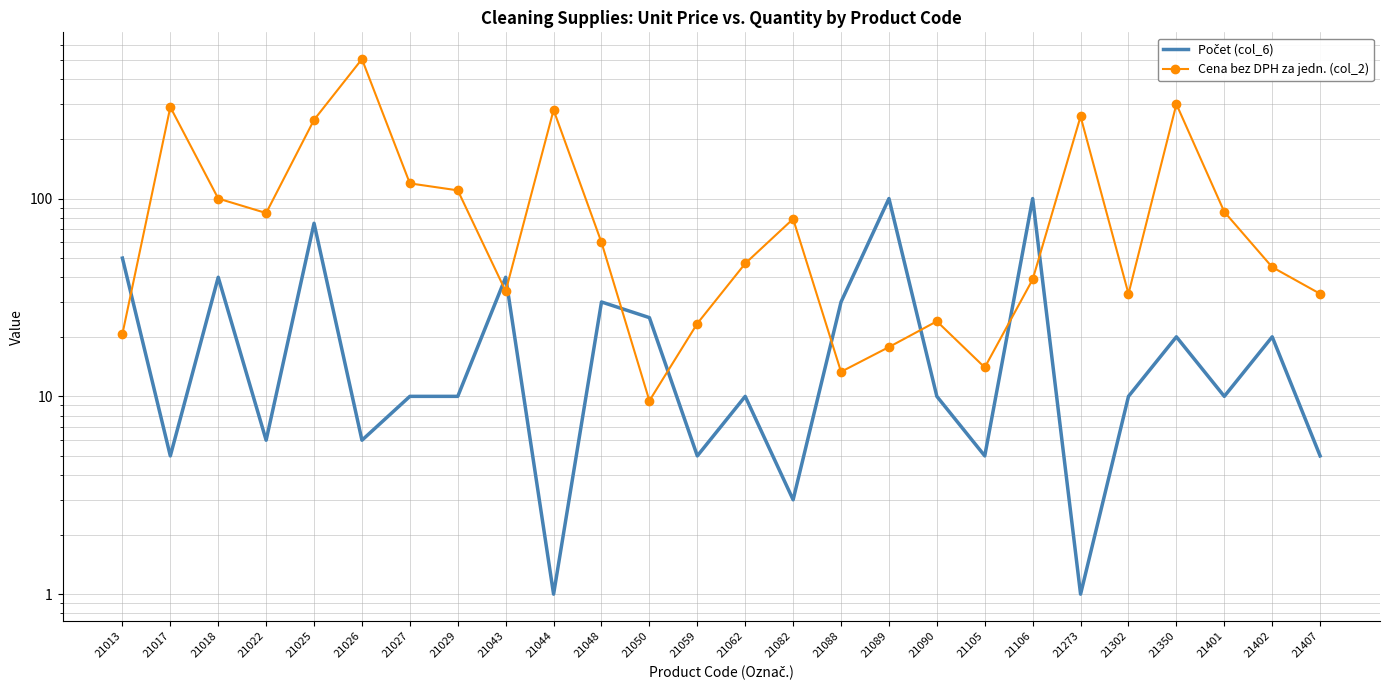

The Cena bez DPH za jedn. (col_2) series shows 47.0 at 21062. True or false?

True